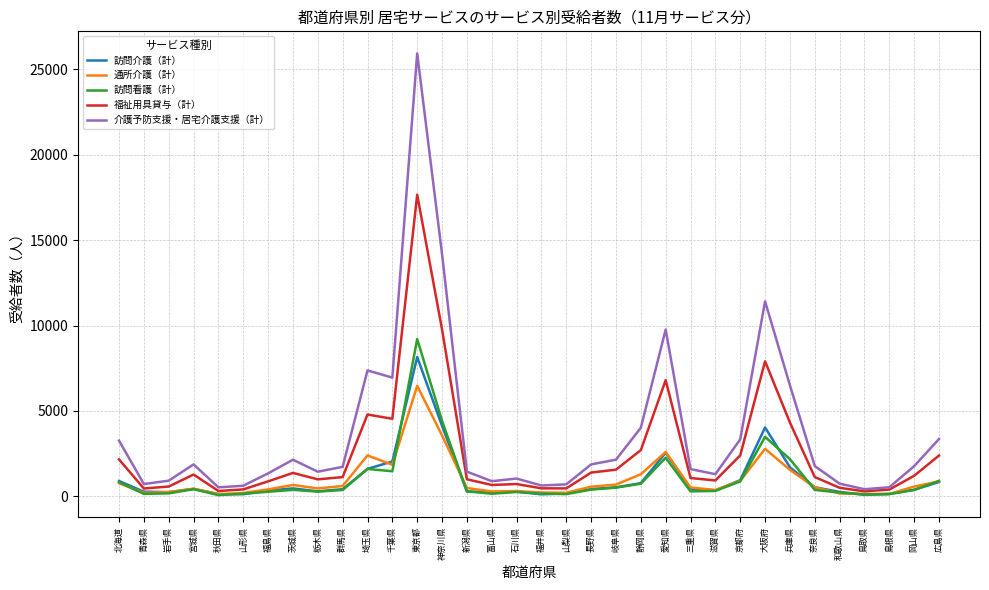

Where does the 訪問看護（計） series first go above 369?

北海道